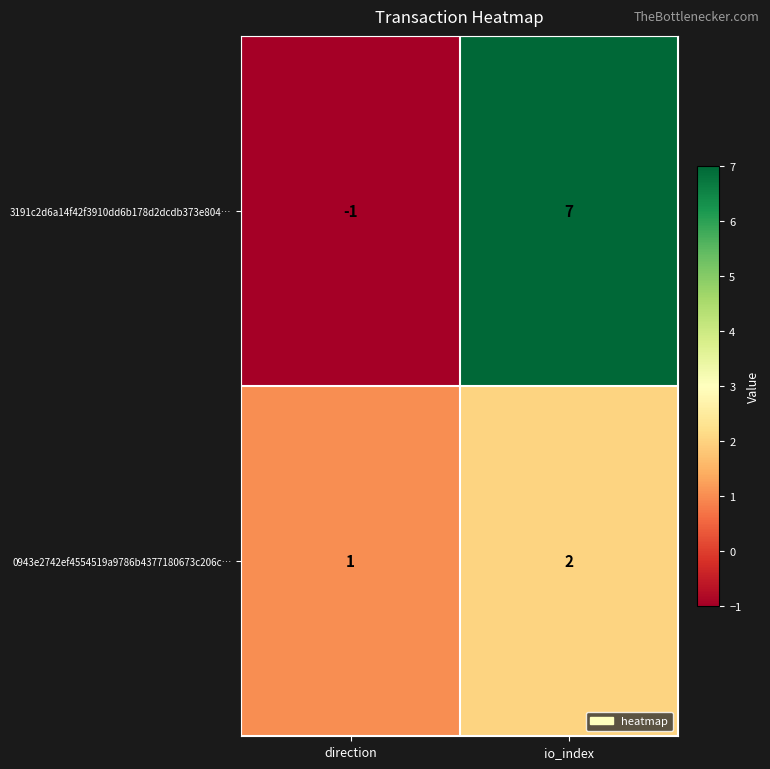

What is the sum of the 3191c2d6a14f42f3910dd6b178d2dcdb373e804… values at io_index and direction?

6